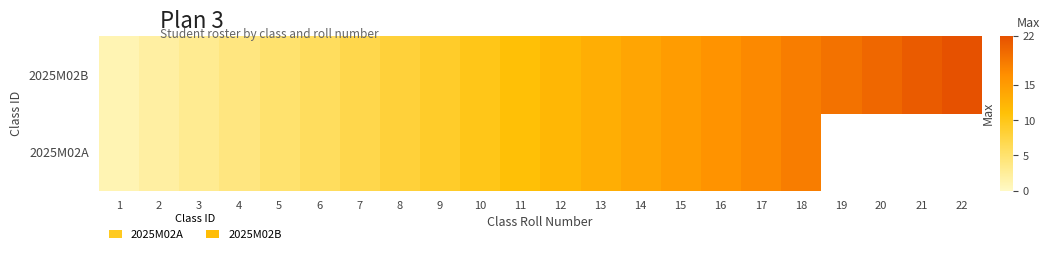

What is the difference between the values at 18 and 19?

1